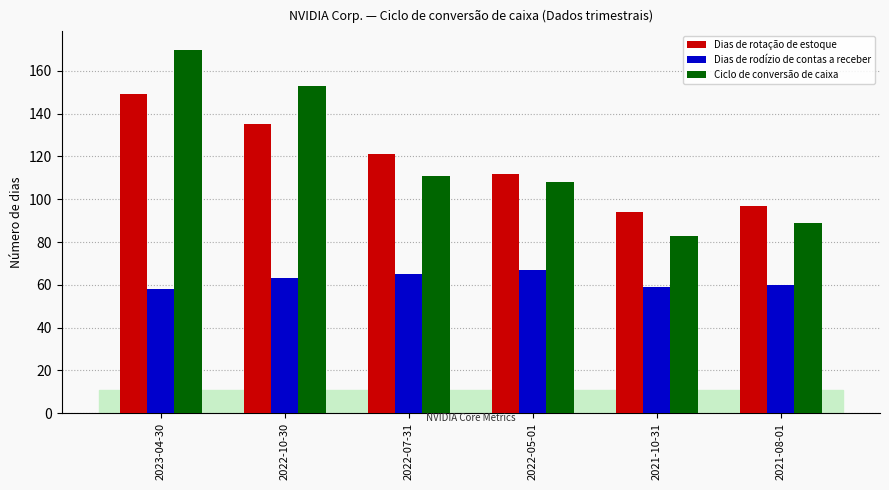

Reading right to left, what are all the values shown in this chart?

Dias de rotação de estoque: 2021-08-01=97	2021-10-31=94	2022-05-01=112	2022-07-31=121	2022-10-30=135	2023-04-30=149
Dias de rodízio de contas a receber: 2021-08-01=60	2021-10-31=59	2022-05-01=67	2022-07-31=65	2022-10-30=63	2023-04-30=58
Ciclo de conversão de caixa: 2021-08-01=89	2021-10-31=83	2022-05-01=108	2022-07-31=111	2022-10-30=153	2023-04-30=170